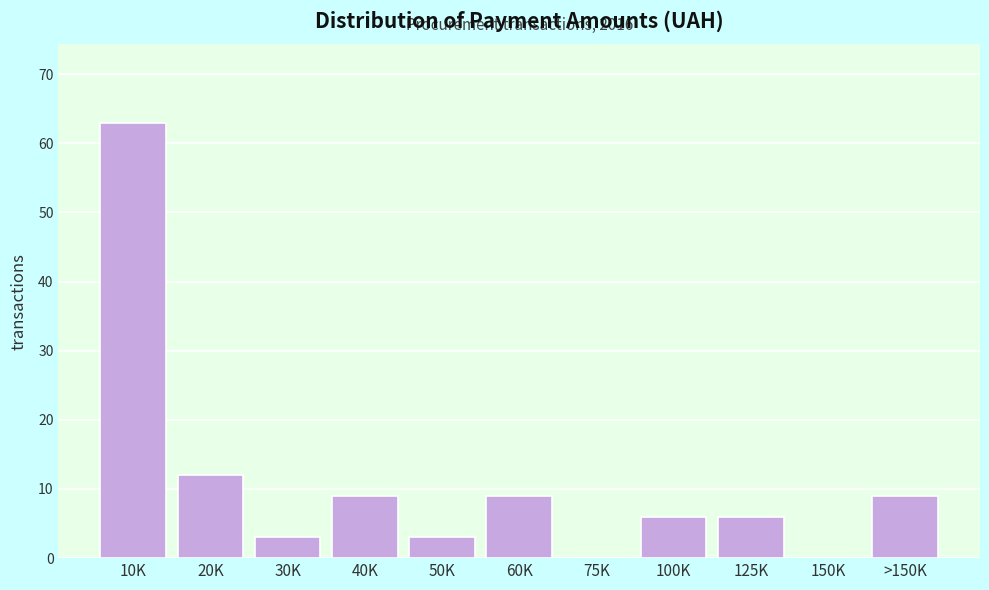

Reading left to right, transcribe all the data shown in this chart.

10K=63	20K=12	30K=3	40K=9	50K=3	60K=9	75K=0	100K=6	125K=6	150K=0	>150K=9